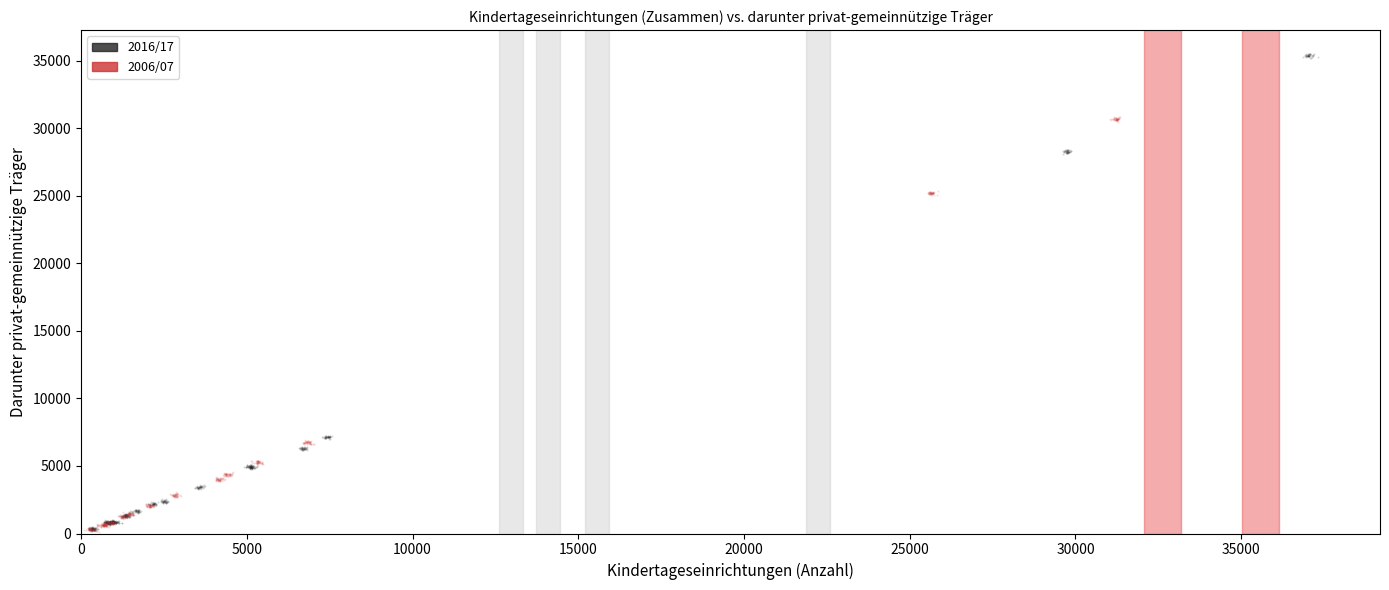

Which series contains the highest Y value?

2016/17